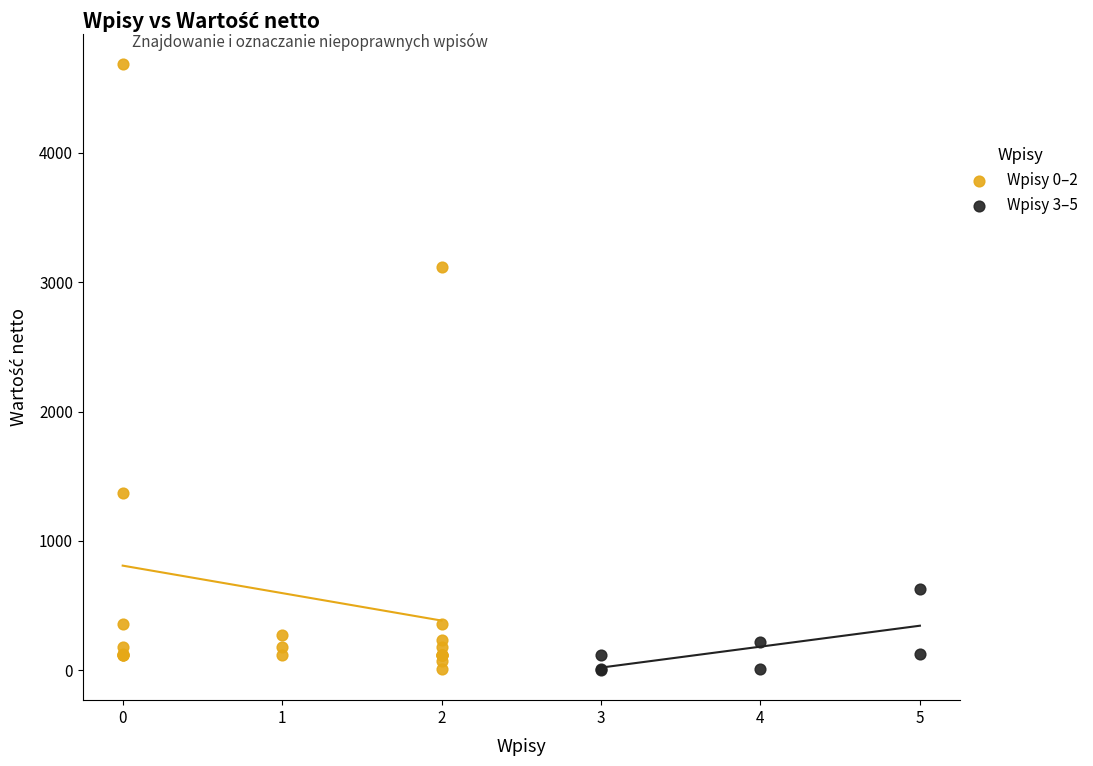

Which series has the widest spread of Y values?

Wpisy 0–2